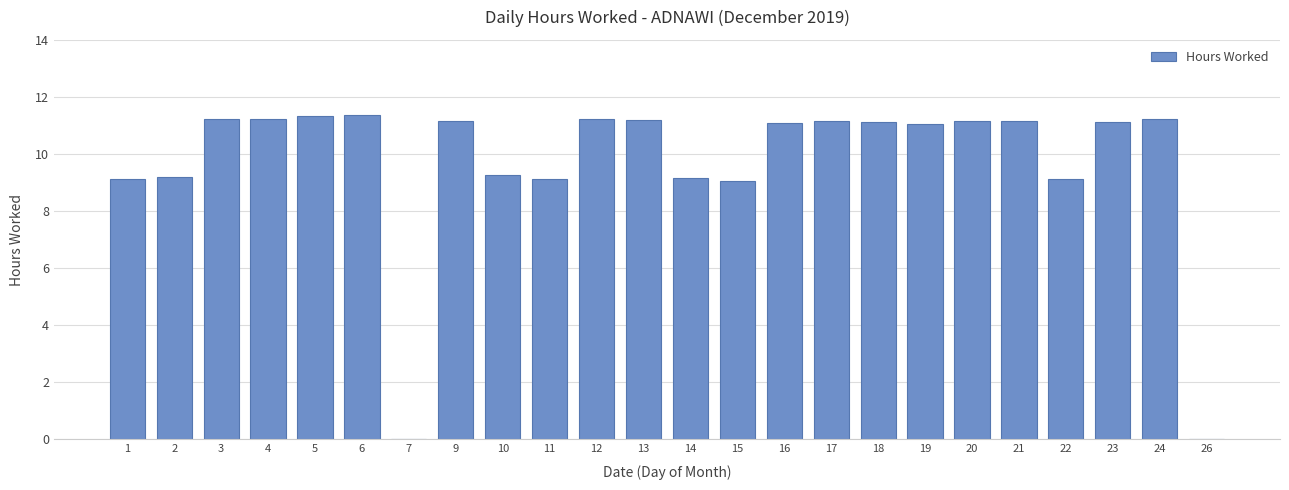

What is the maximum value shown in the chart?

11.4